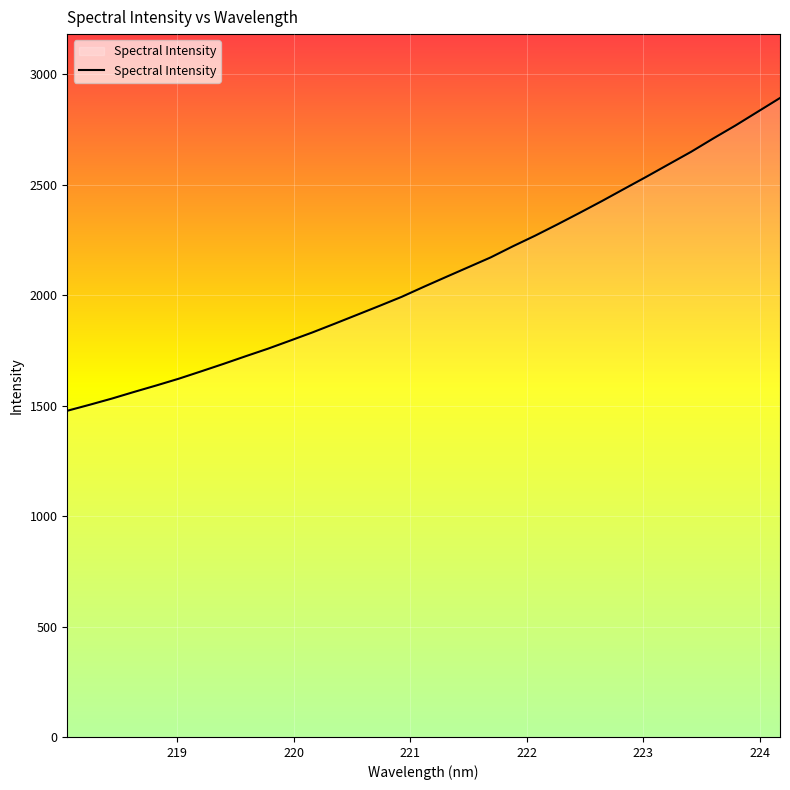

What is the greatest value displayed?

2893.0